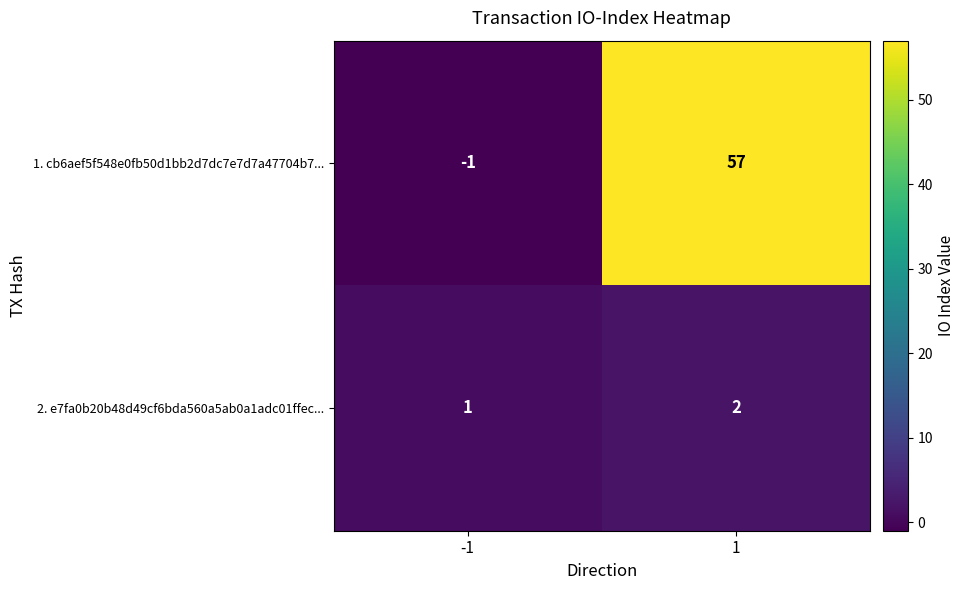

At how many categories does at least one series exceed 10?

1